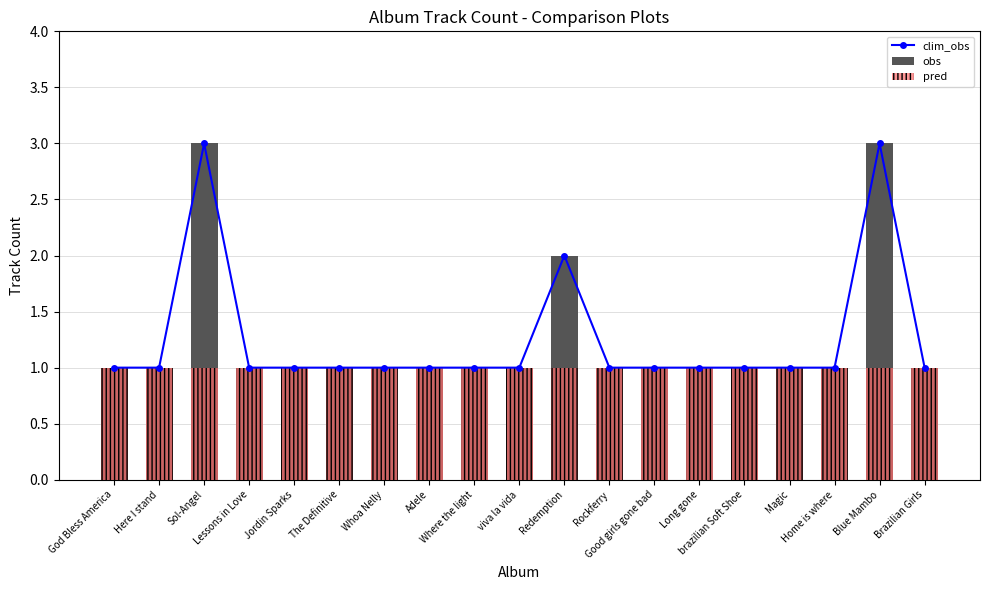

What is the approximate value of obs at Sol-Angel?

3